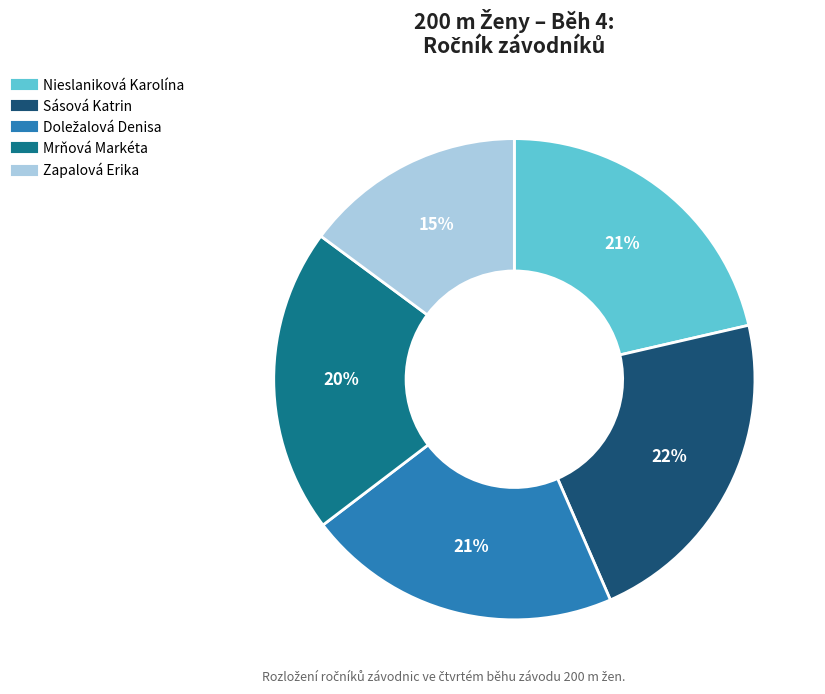

How many segments does this pie chart have?

5